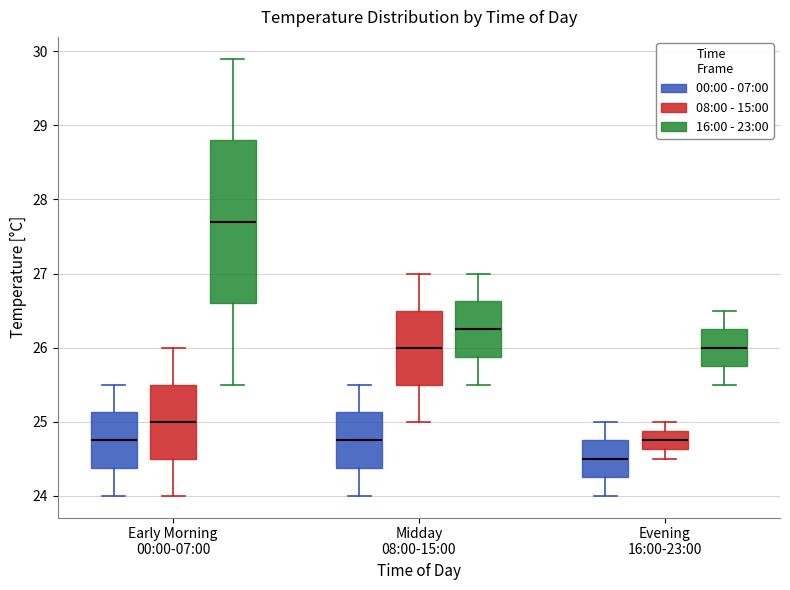

Where is the upper edge of the box for Midday 08:00-15:00 (08:00 - 15:00) on the y-axis? The values are not printed on the chart, so give them approximately, as read against the axis.

26.5